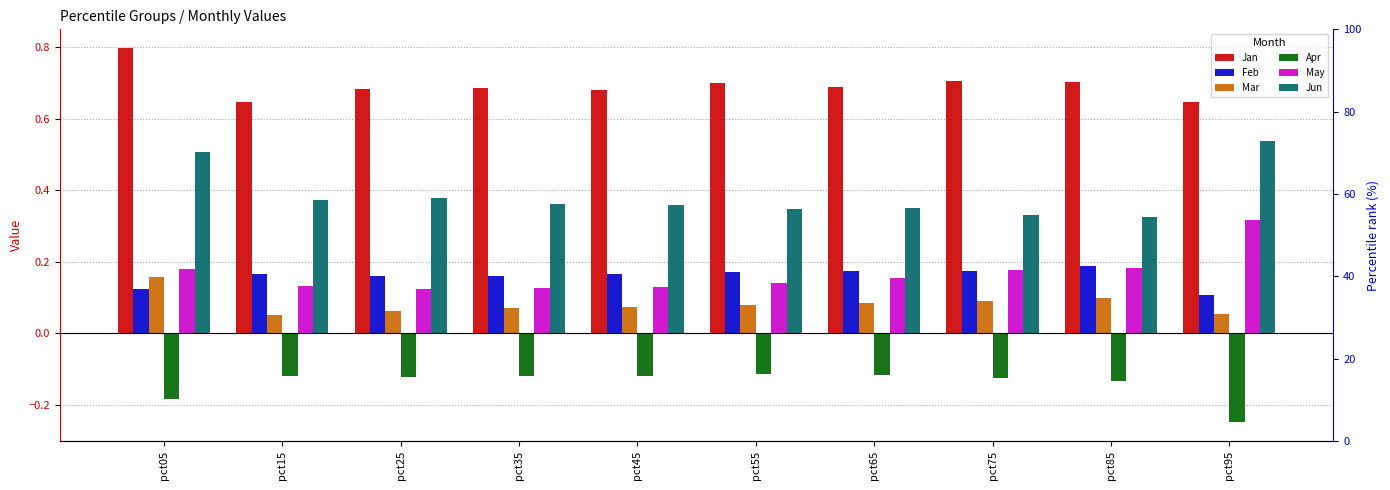

Which series has the widest spread of values?

Jun